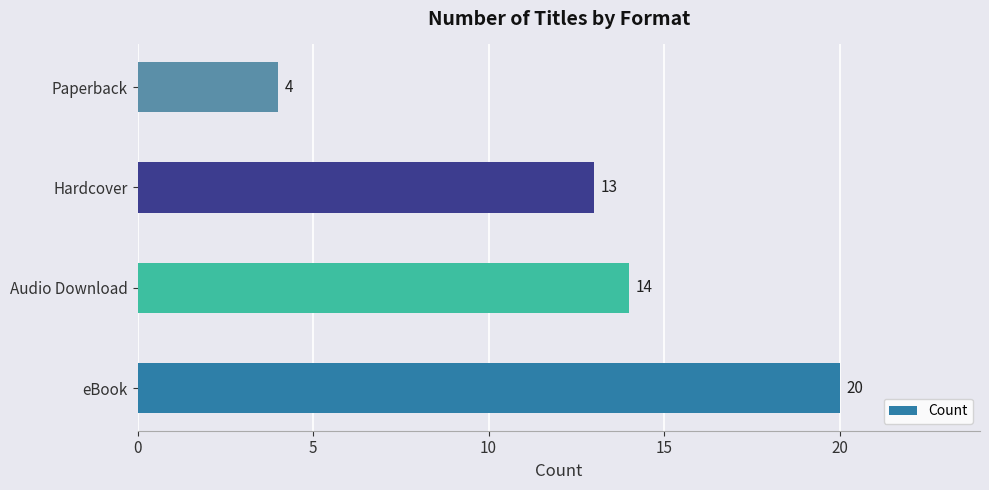

Between Hardcover and eBook, which is larger?

eBook